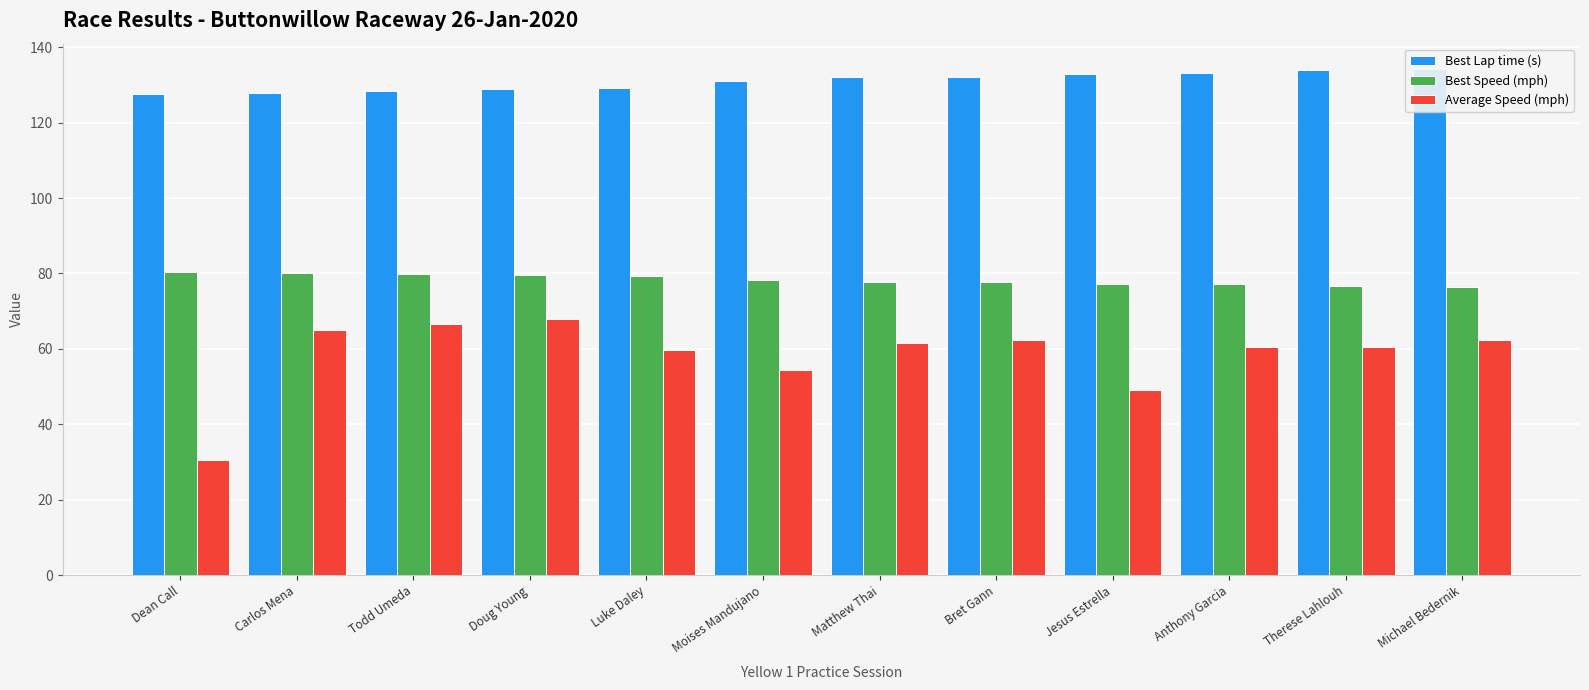

The value of Average Speed (mph) at Luke Daley is 17.9. True or false?

False